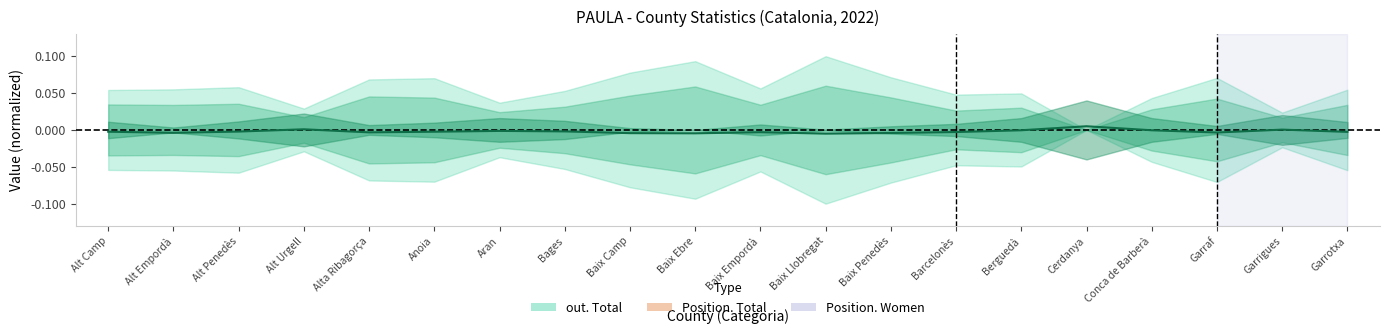

At which category does the chart reach its minimum across all series?

Baix Llobregat